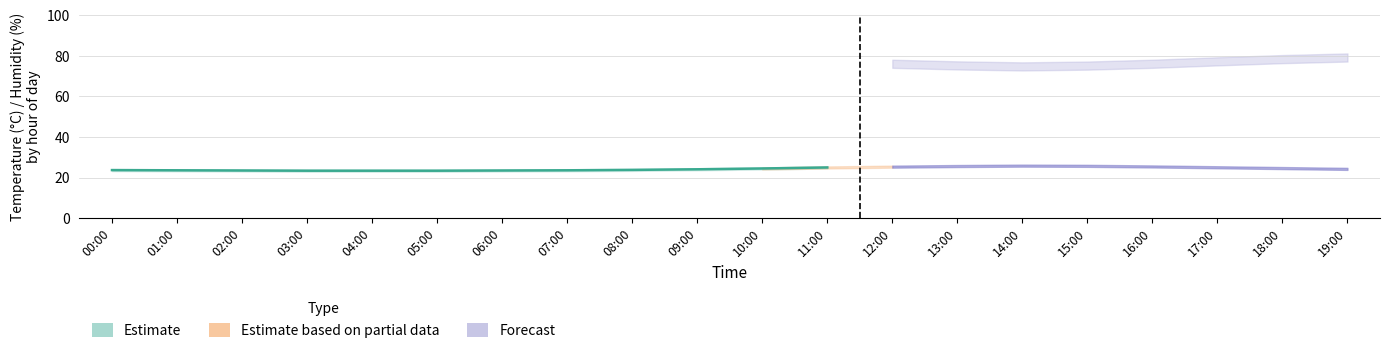

What value does the data have at 03:00?

23.4